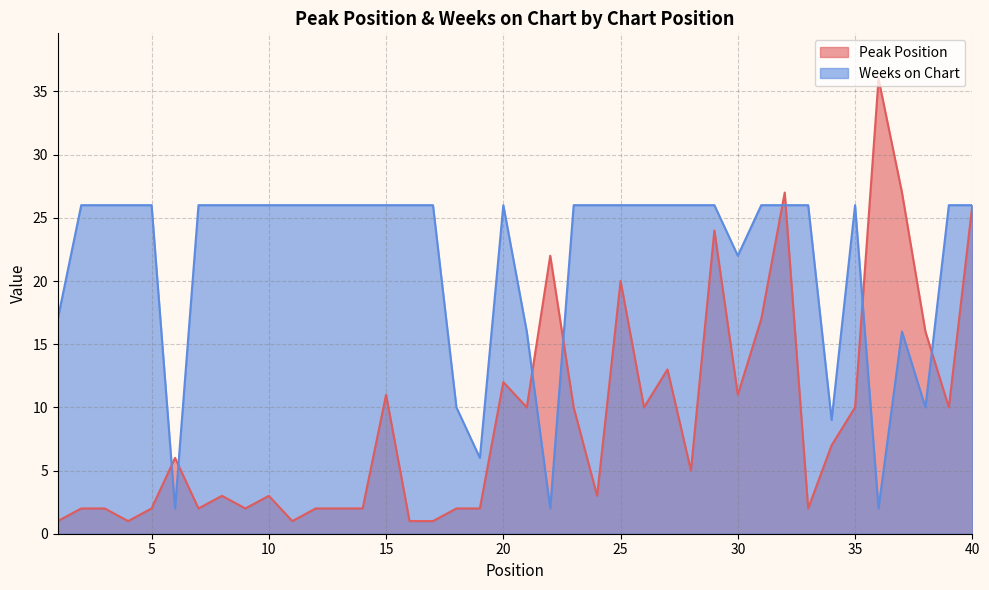

What are all the series names shown in the legend?

Peak Position, Weeks on Chart